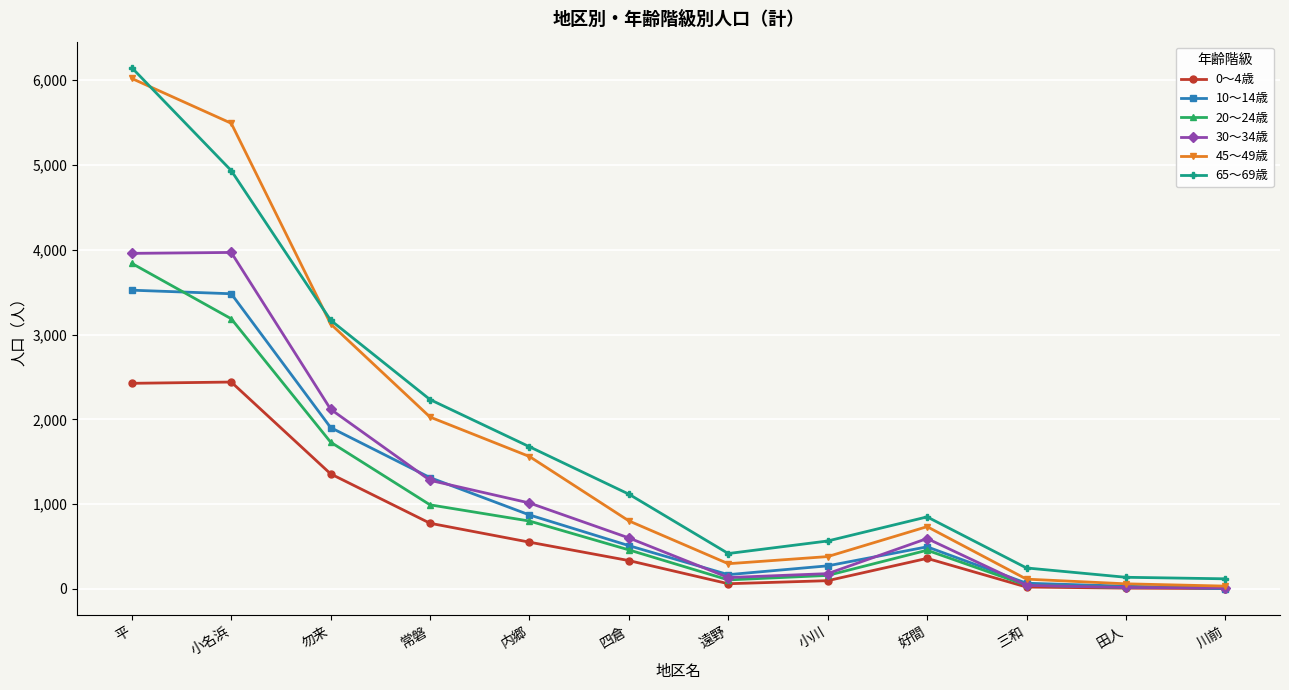

Where is the first local minimum for 65～69歳?

遠野